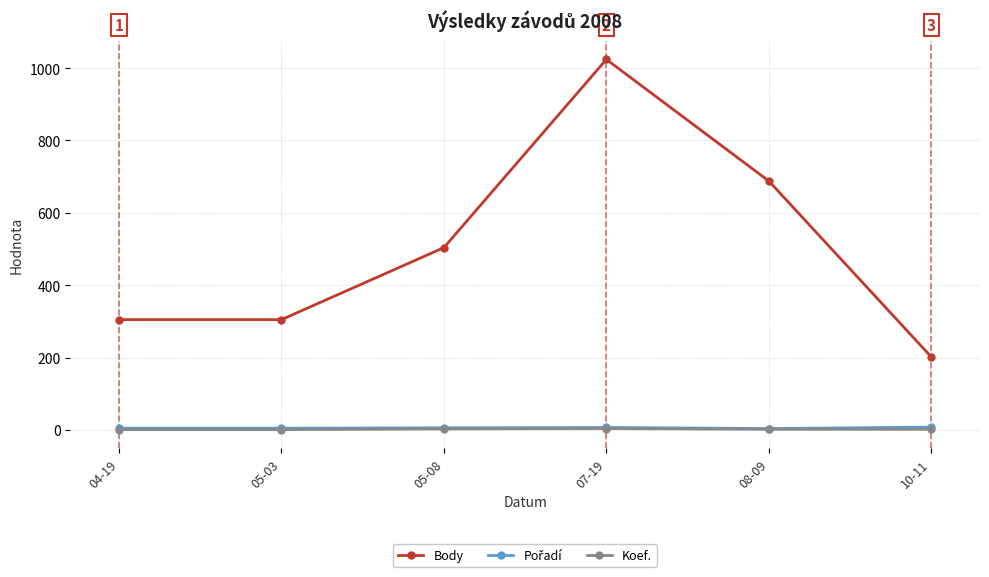

Which series has the largest range (max minus min)?

Body